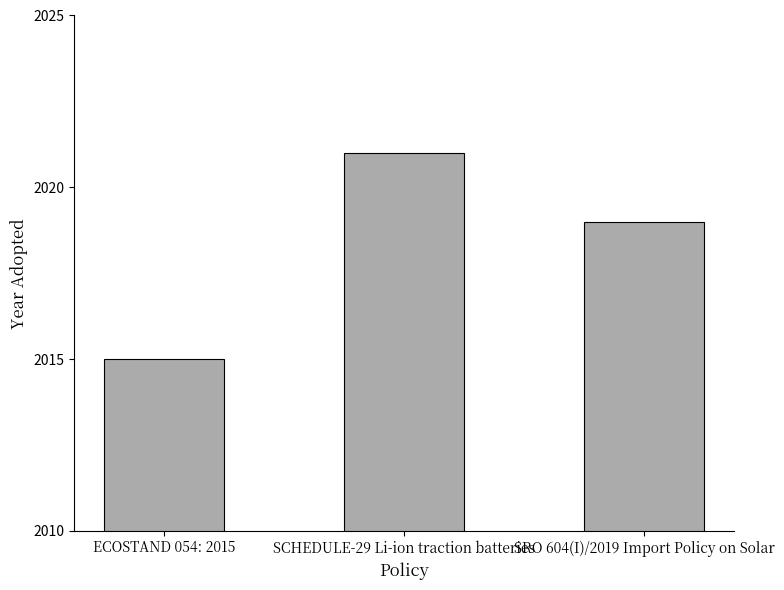

True or false: the data shows 1297 at ECOSTAND 054: 2015.

False